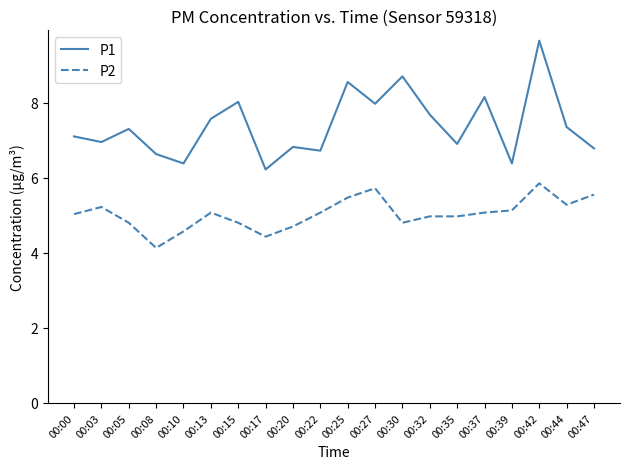

The value of P1 at 00:32 is 7.7. True or false?

True